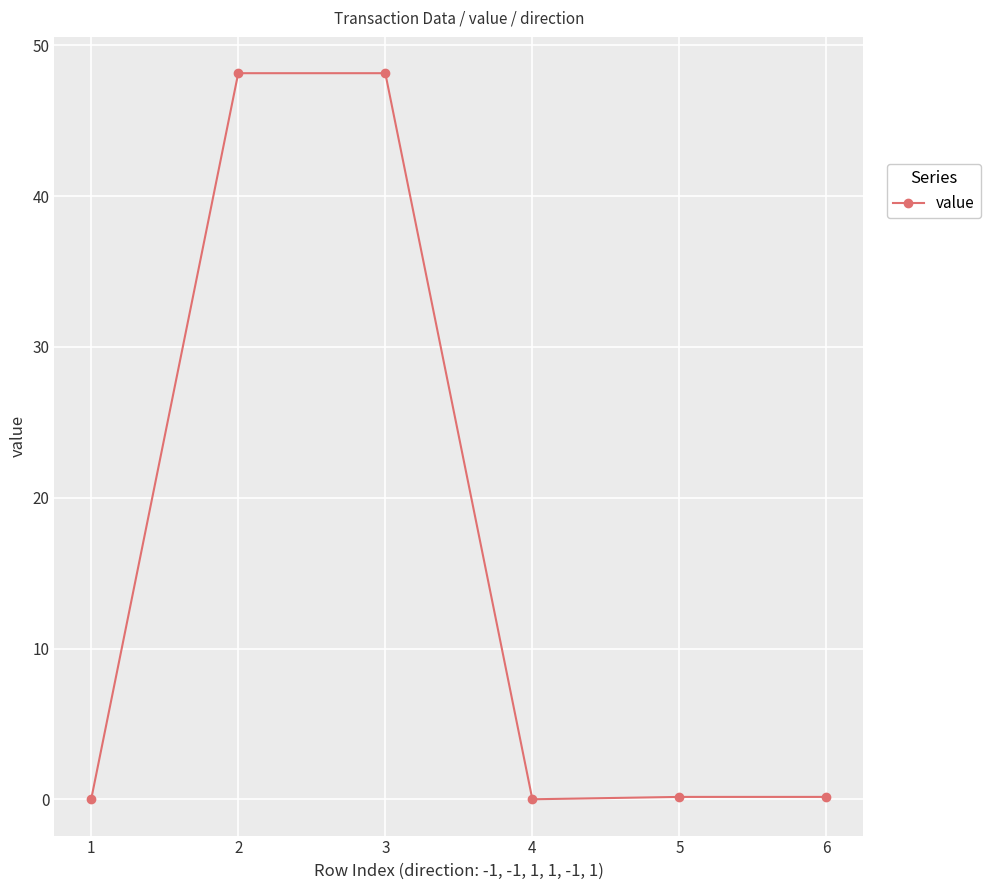

What value does the data have at 3?

48.2